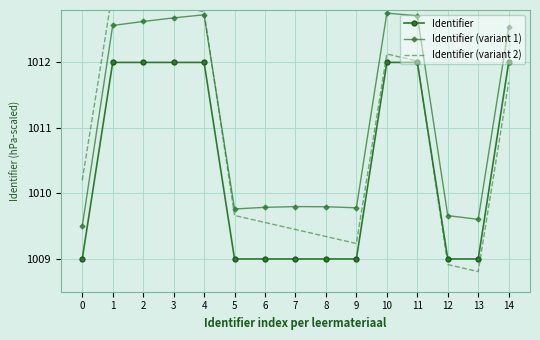

True or false: Identifier (variant 2) has a value of 1632.0 at 11.

False